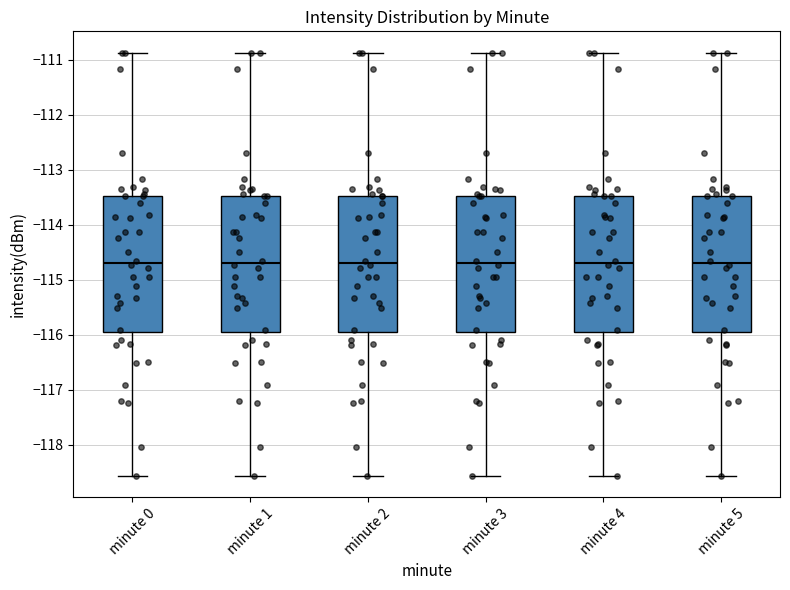

Where does the median line of the box for minute 4 sit on the y-axis? The values are not printed on the chart, so give them approximately, as read against the axis.

-114.7